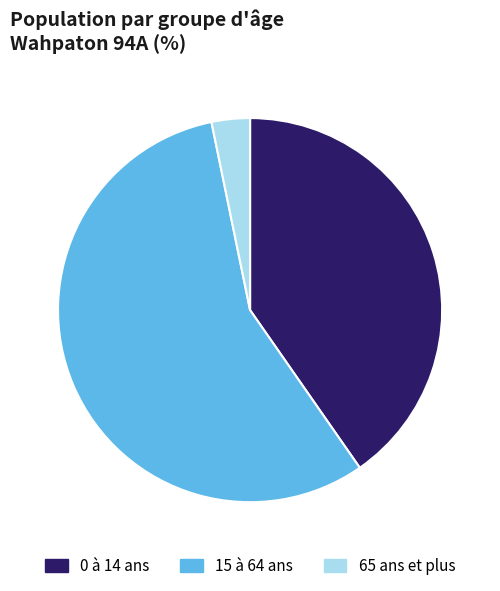

Rank the categories by value from lowest to highest.

65 ans et plus, 0 à 14 ans, 15 à 64 ans